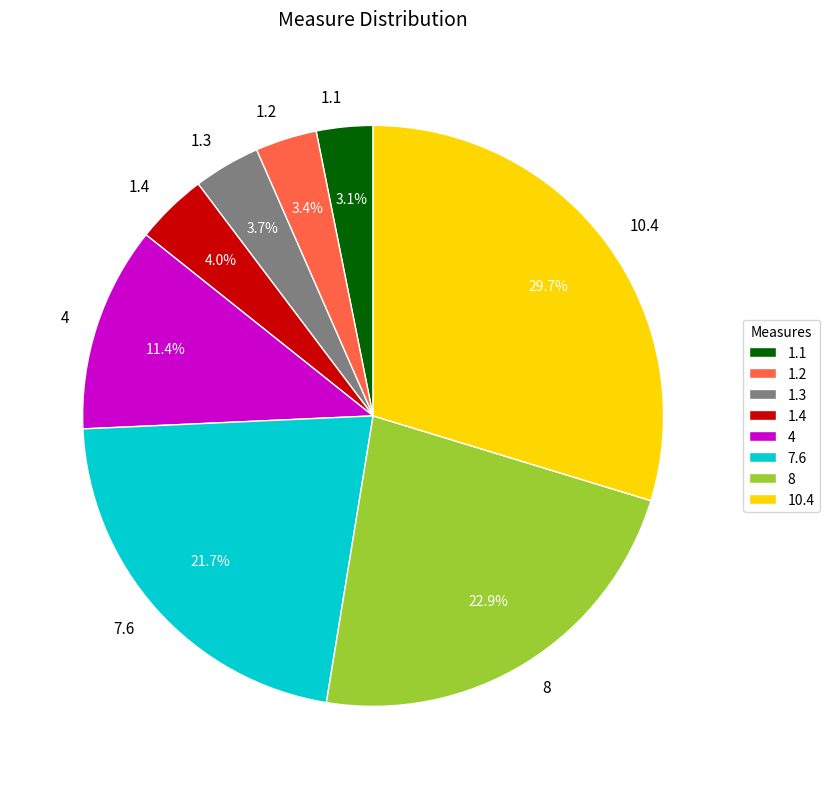

Which category has the biggest portion of the pie?

10.4